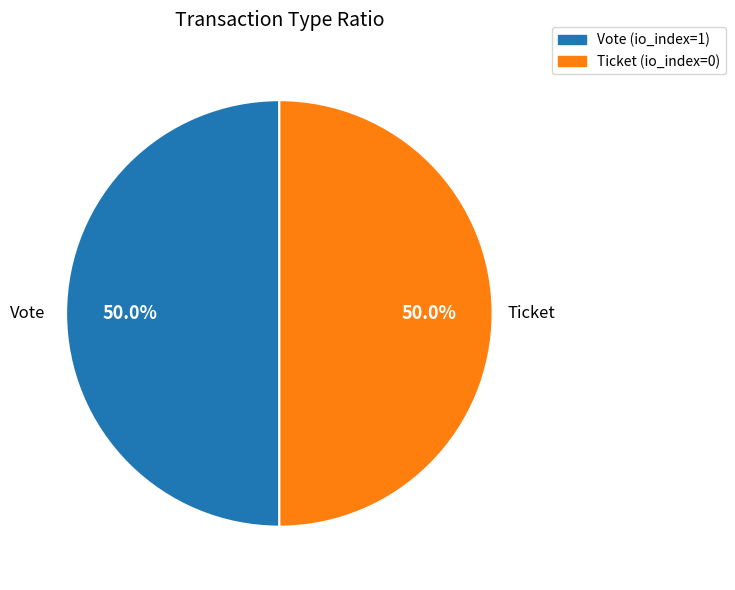

To the nearest percent, what is the difference between the largest and smallest slice percentages?

0%